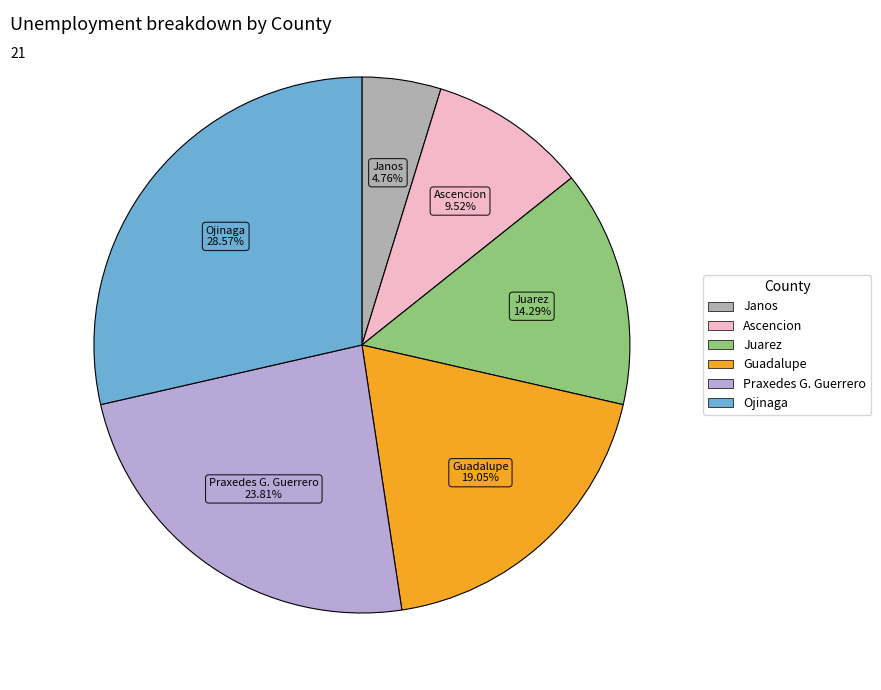

True or false: Ojinaga accounts for 29% of the total.

True